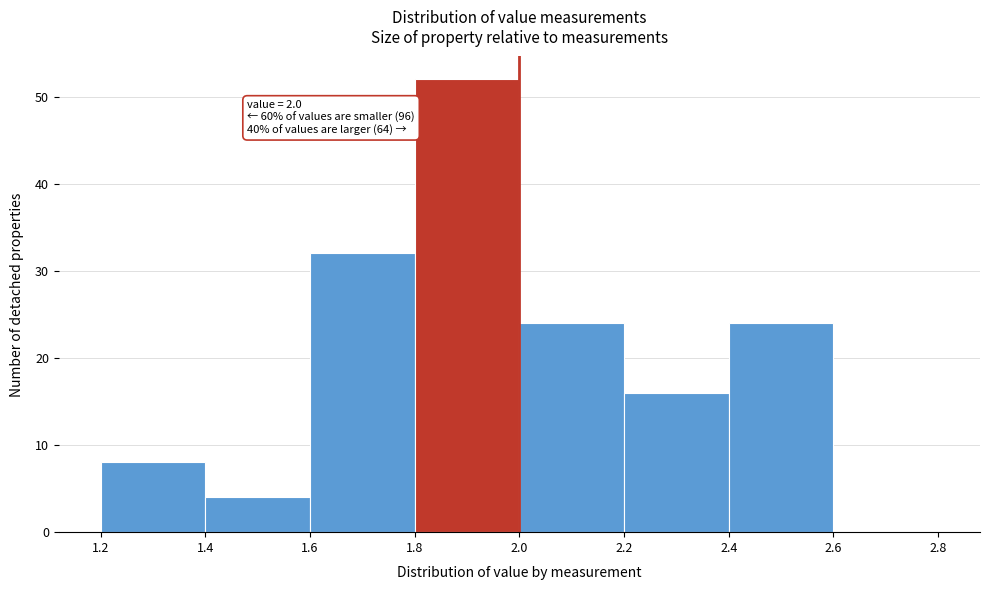

Over which range of the x-axis is the bar tallest?

1.8 to 2.0